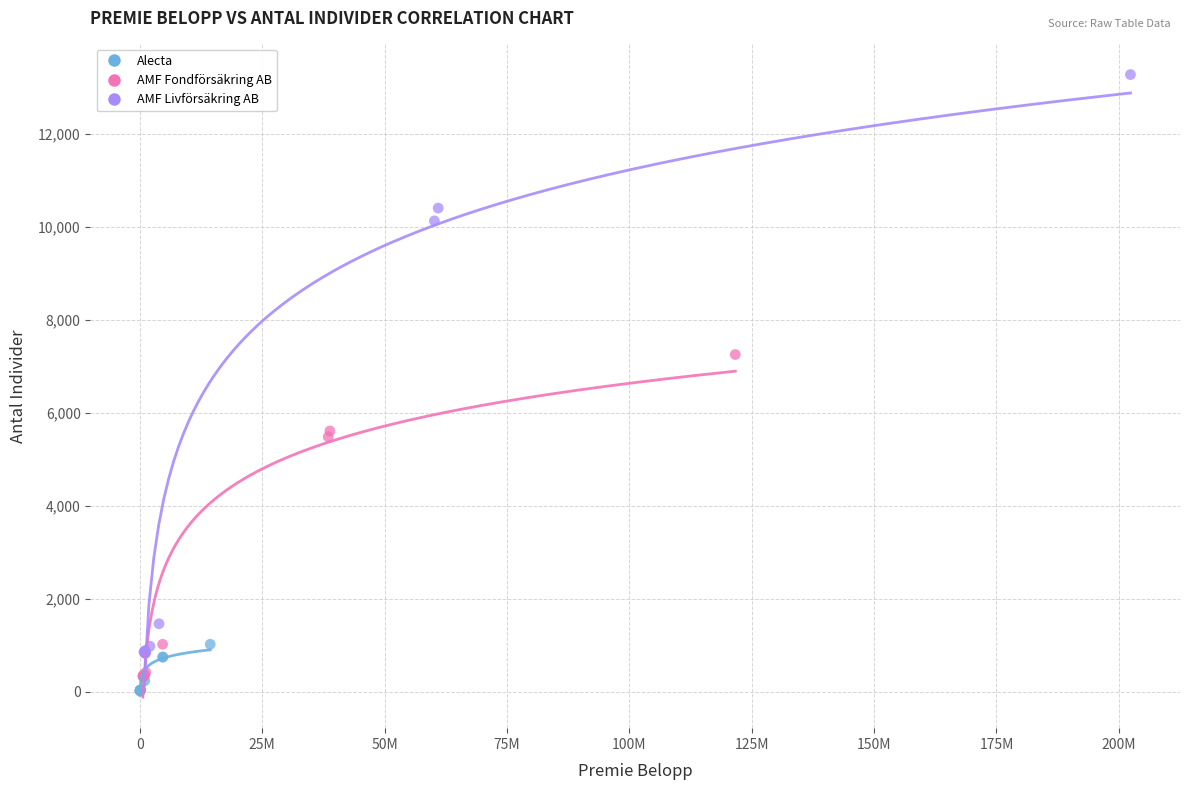

Which series reaches the maximum Y coordinate?

AMF Livförsäkring AB